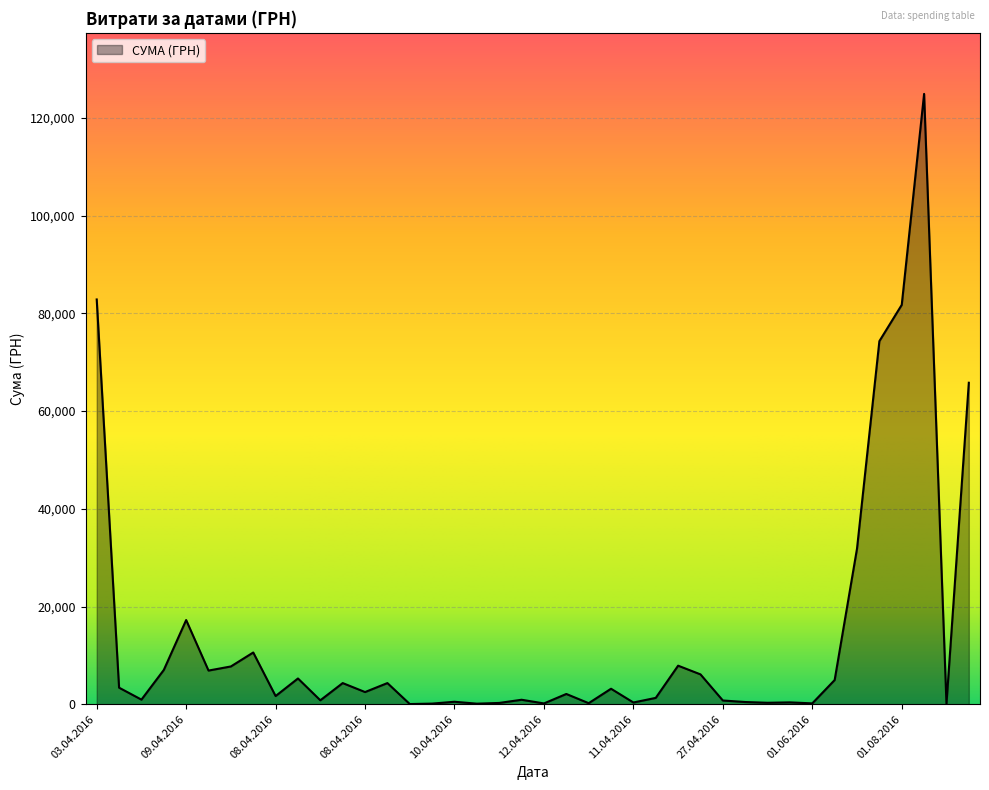

What is the value of the 25th point from the left?

37.4